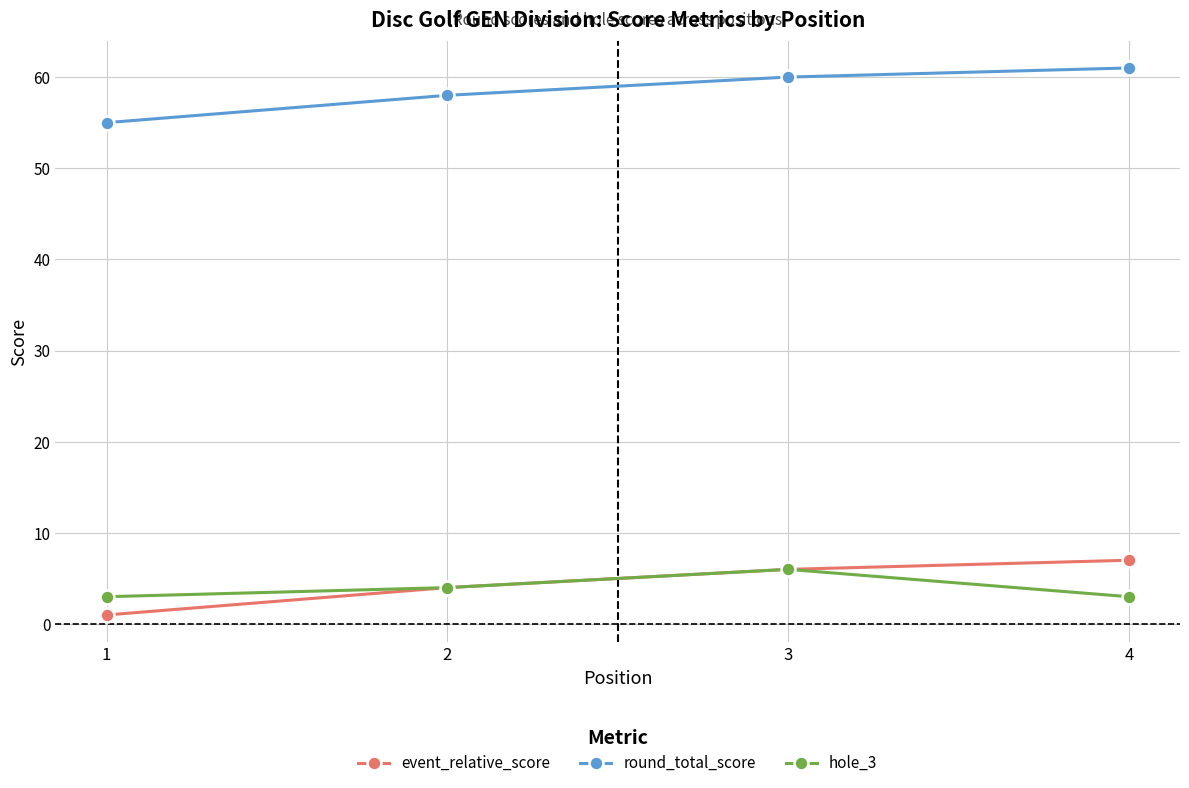

What is the spread (max minus min) of values at 2?

54